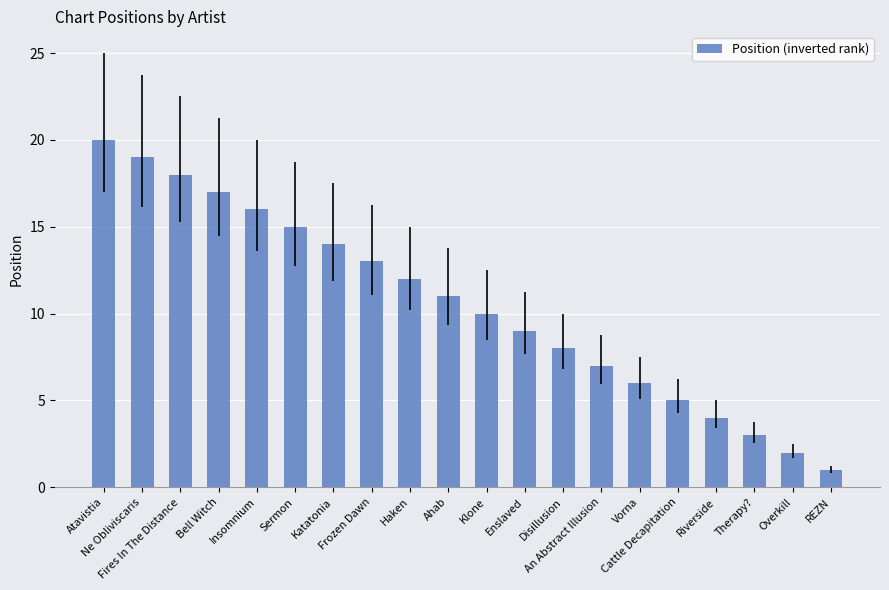

Does the chart contain stacked bars?

No